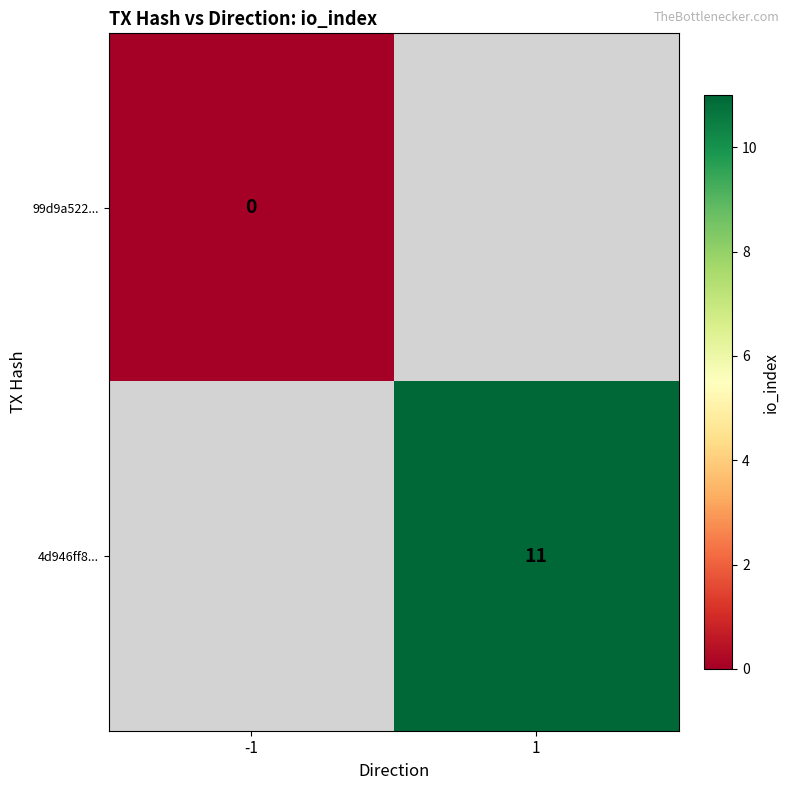

Is it true that 4d946ff8... equals 16 at 1?

False